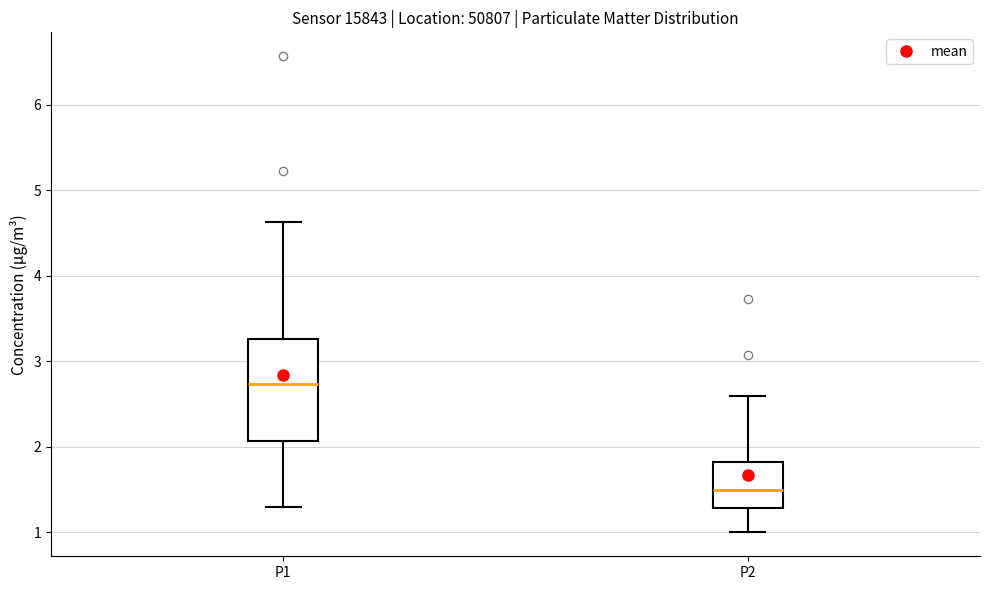

Reading left to right, transcribe this box plot: for each box, give where its median line is, the range the box spans, and where its two whiskers end, as read against the y-axis. The values are not printed on the chart, so give them approximately, as read against the axis.

P1: median 2.7, box 2.1 to 3.3, whiskers 1.3 to 4.6
P2: median 1.5, box 1.3 to 1.8, whiskers 1.0 to 2.6